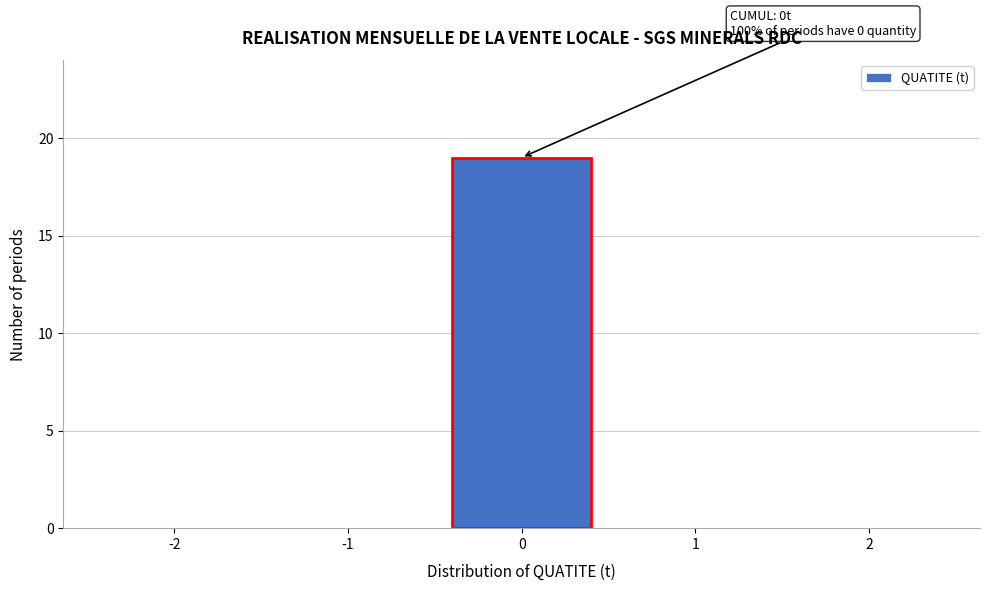

Reading left to right, extract all data points from this chart.

-2=0	-1=0	0=19	1=0	2=0